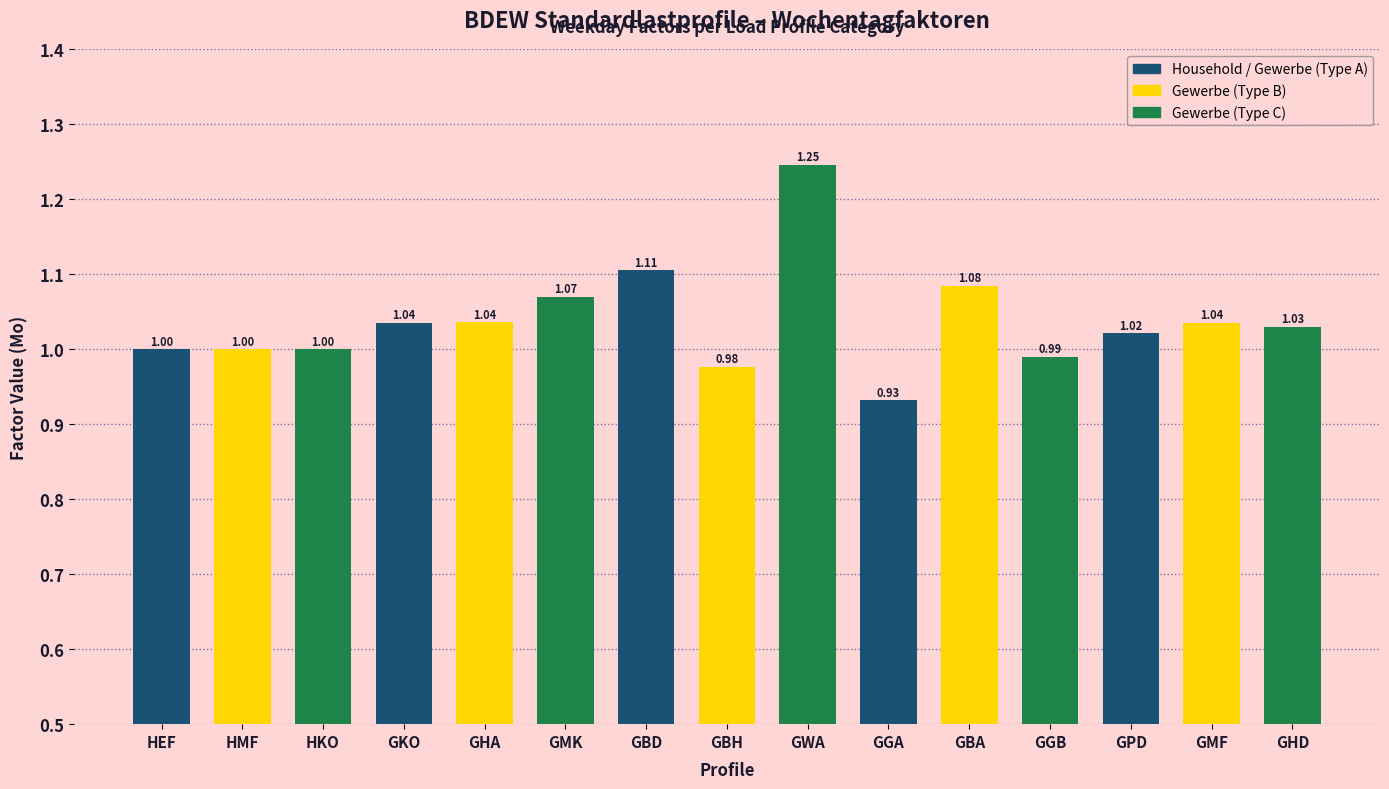

What is the label of the 13th bar from the left?

GPD